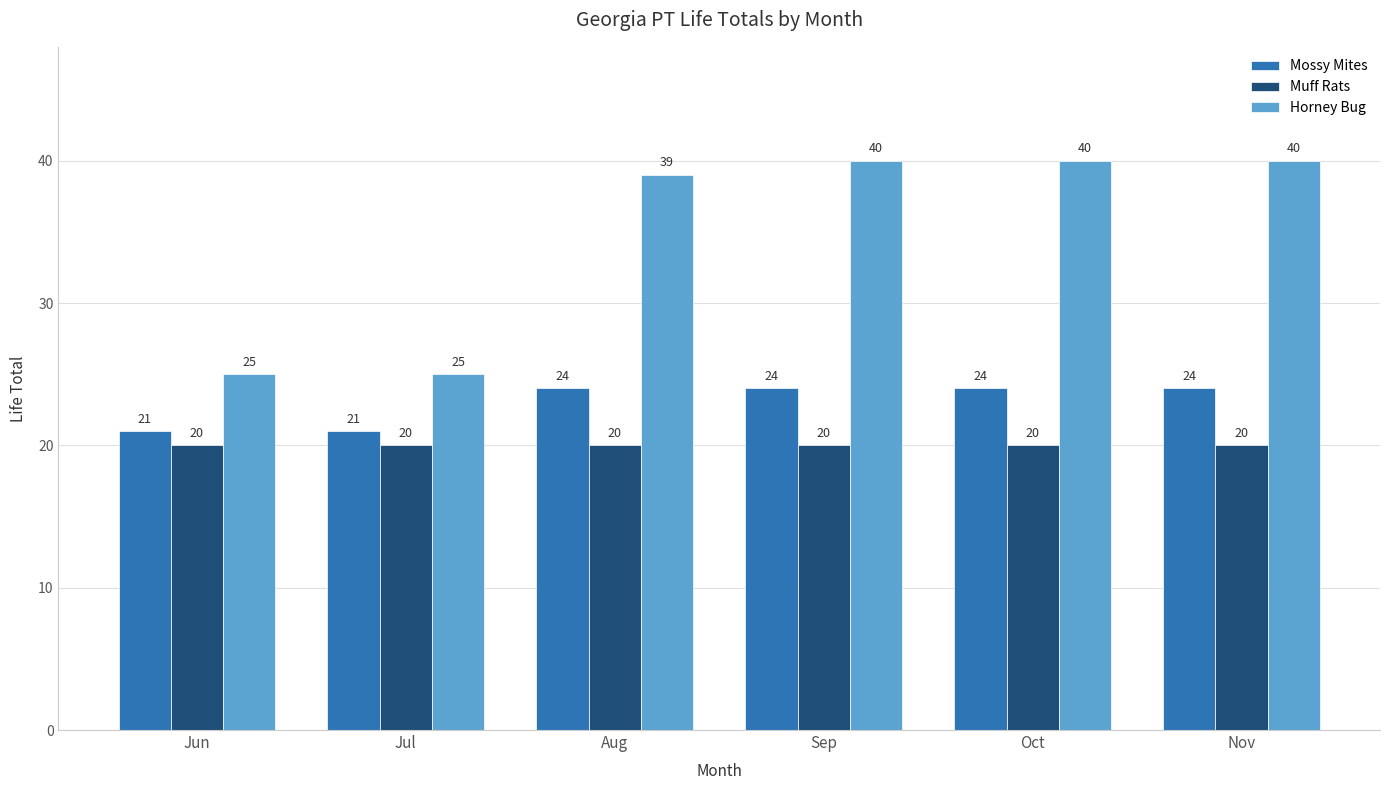

Reading left to right, what are all the values shown in this chart?

Mossy Mites: Jun=21	Jul=21	Aug=24	Sep=24	Oct=24	Nov=24
Muff Rats: Jun=20	Jul=20	Aug=20	Sep=20	Oct=20	Nov=20
Horney Bug: Jun=25	Jul=25	Aug=39	Sep=40	Oct=40	Nov=40